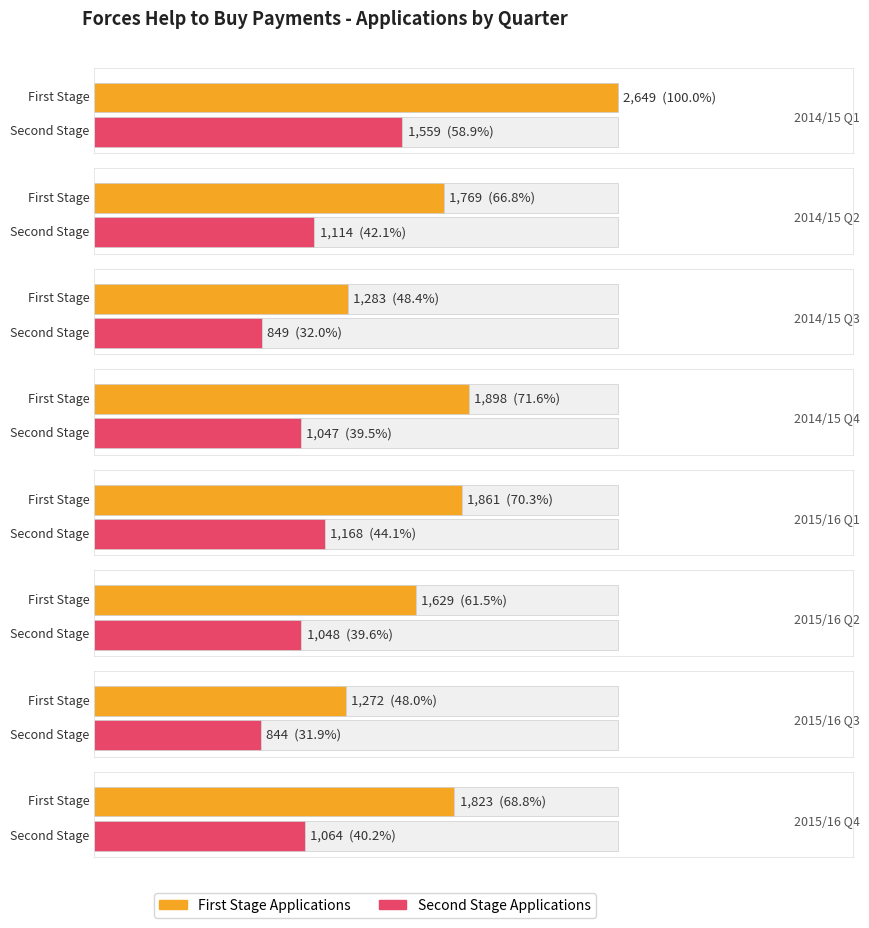

What is the maximum value for Second Stage Applications?

1559